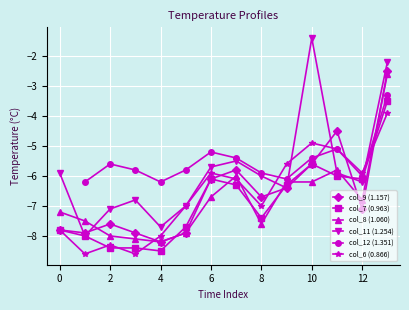

How many interior local peaks does the col_9 (1.157) series have?

3